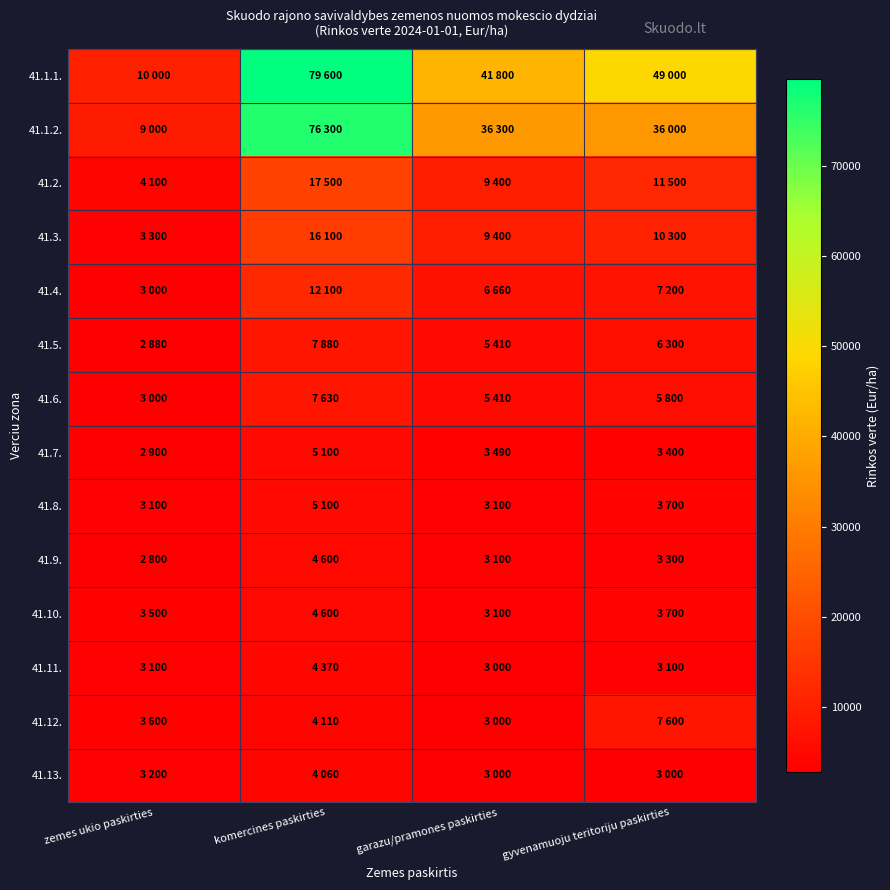

At which category is the sum across all series the highest?

komercines paskirties